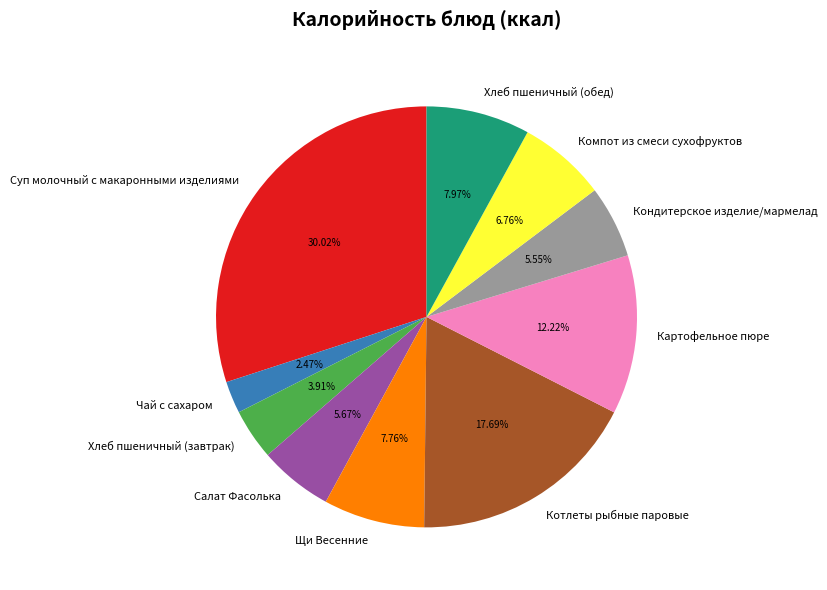

To the nearest percent, what is the difference between the Котлеты рыбные паровые and Картофельное пюре slice percentages?

5%